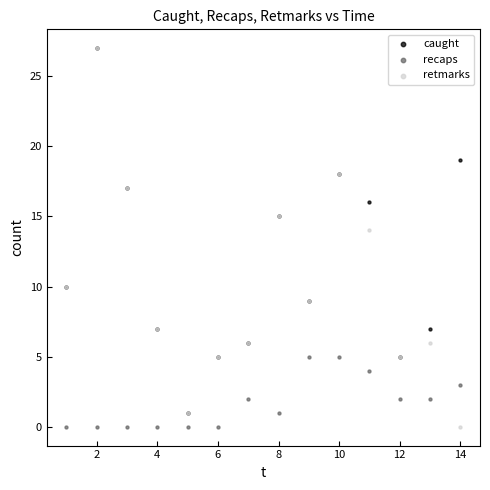

In the retmarks series, what Y value is closest to 13?

14